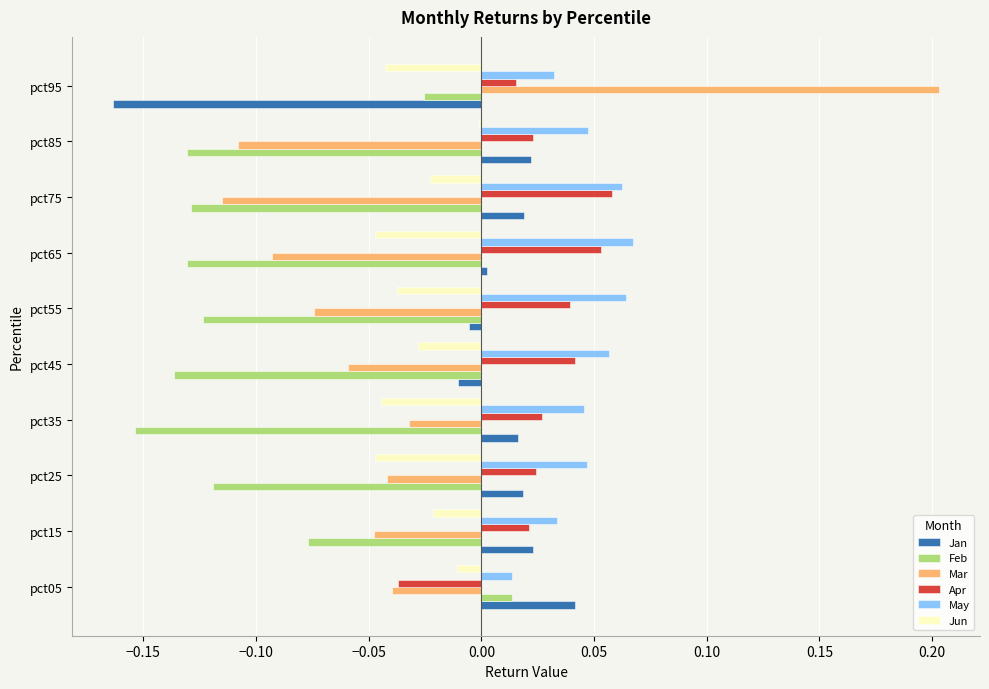

Between pct05 and pct45, which series saw the biggest shift?

Feb